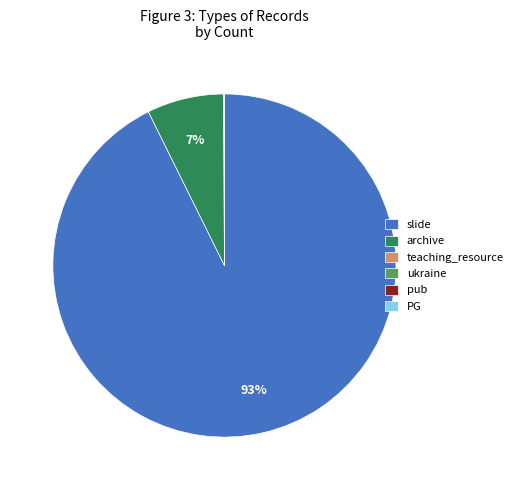

To the nearest percent, what percentage of the pie is slide?

93%